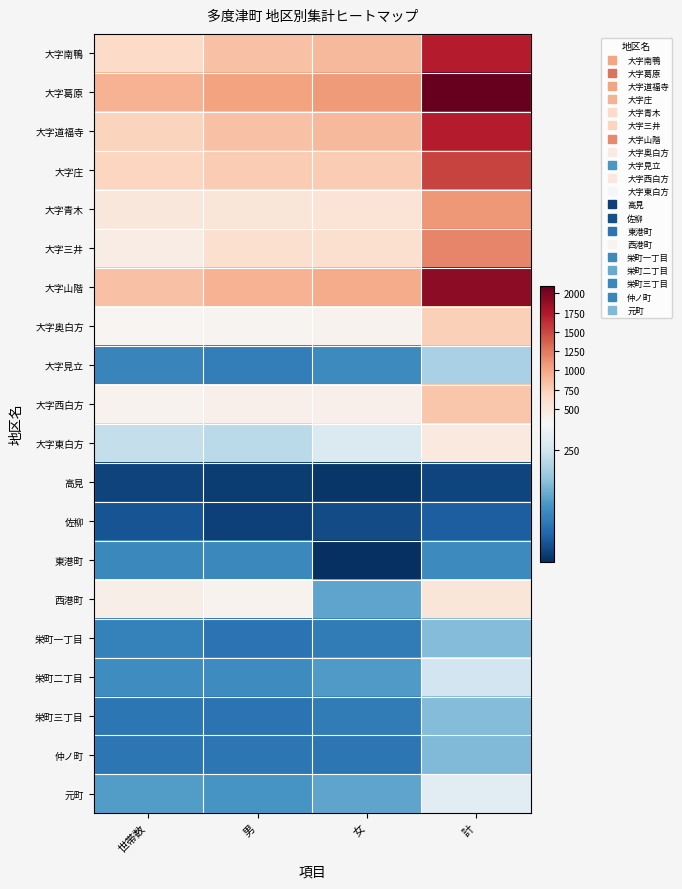

Reading left to right, extract all data points from this chart.

大字南鴨: 世帯数=658	男=832	女=885	計=1717
大字葛原: 世帯数=936	男=1027	女=1075	計=2102
大字道福寺: 世帯数=710	男=831	女=886	計=1717
大字庄: 世帯数=691	男=762	女=761	計=1523
大字青木: 世帯数=506	男=530	女=555	計=1085
大字三井: 世帯数=448	男=591	女=590	計=1181
大字山階: 世帯数=840	男=936	女=975	計=1911
大字奥白方: 世帯数=341	男=365	女=371	計=736
大字見立: 世帯数=106	男=97	女=113	計=210
大字西白方: 世帯数=375	男=406	女=402	計=808
大字東白方: 世帯数=237	男=226	女=264	計=490
高見: 世帯数=24	男=18	女=10	計=28
佐柳: 世帯数=44	男=22	女=34	計=56
東港町: 世帯数=110	男=111	女=2	計=113
西港町: 世帯数=409	男=376	女=148	計=524
栄町一丁目: 世帯数=102	男=82	女=94	計=176
栄町二丁目: 世帯数=118	男=117	女=134	計=251
栄町三丁目: 世帯数=87	男=83	女=94	計=177
仲ノ町: 世帯数=86	男=86	女=88	計=174
元町: 世帯数=137	男=129	女=148	計=277